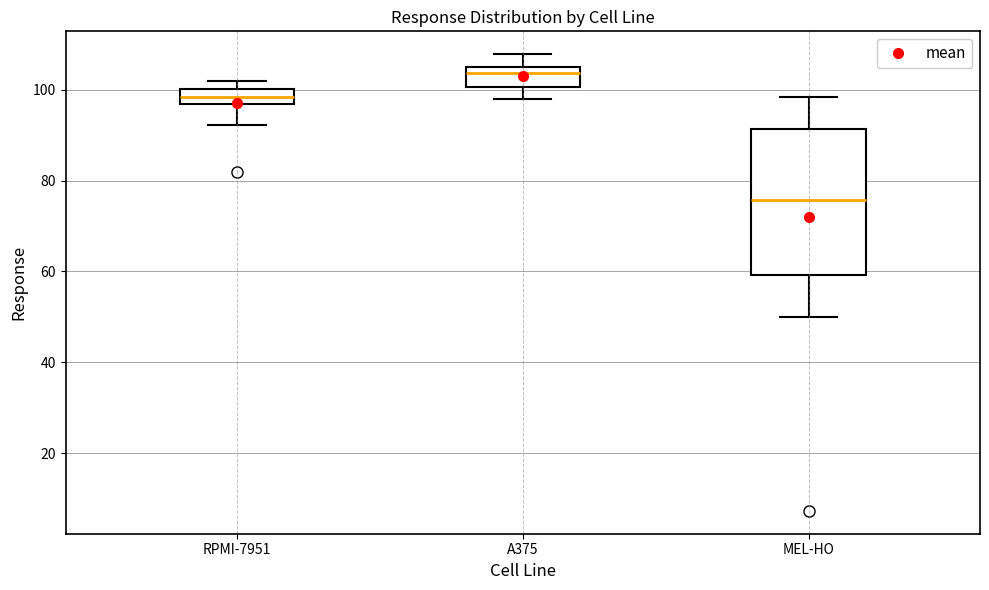

Comparing the boxes themselves (not the whiskers), which one is the tallest?

MEL-HO